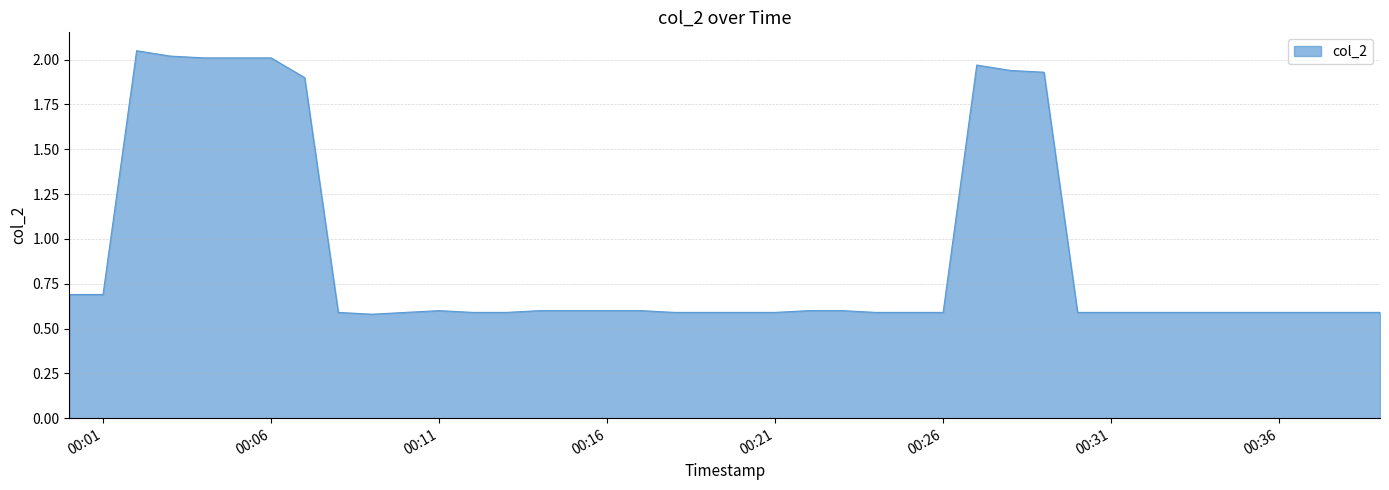

What is the minimum value shown in the chart?

0.6